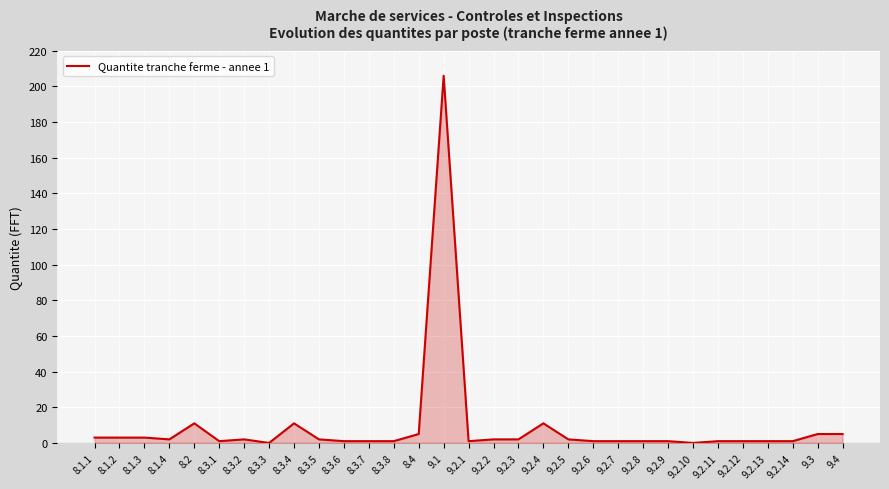

Reading right to left, list all the values displayed in this chart.

5	5	1	1	1	1	0	1	1	1	1	2	11	2	2	1	206	5	1	1	1	2	11	0	2	1	11	2	3	3	3